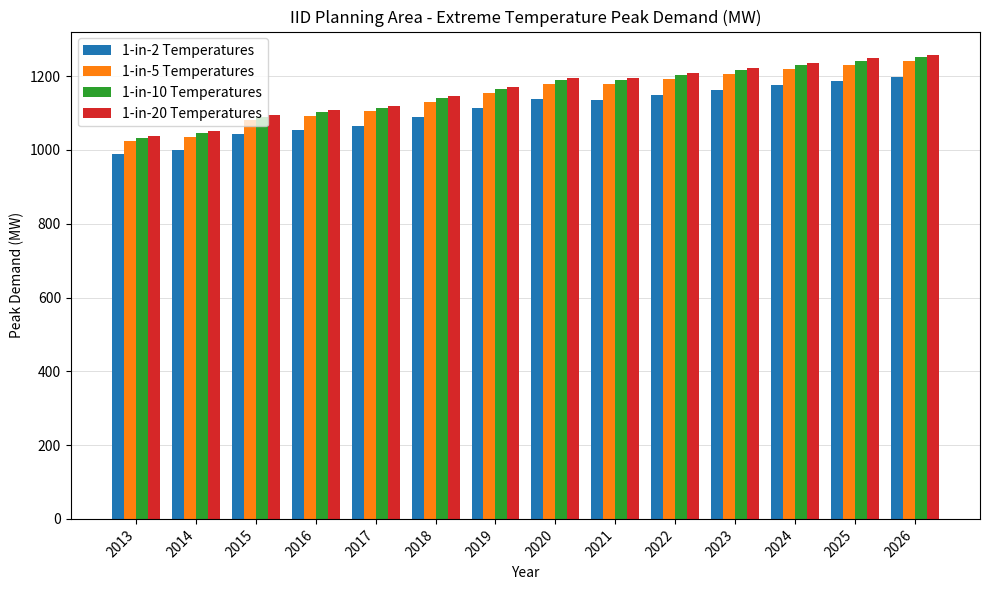

How many values in the 1-in-5 Temperatures series are below 1178?

7